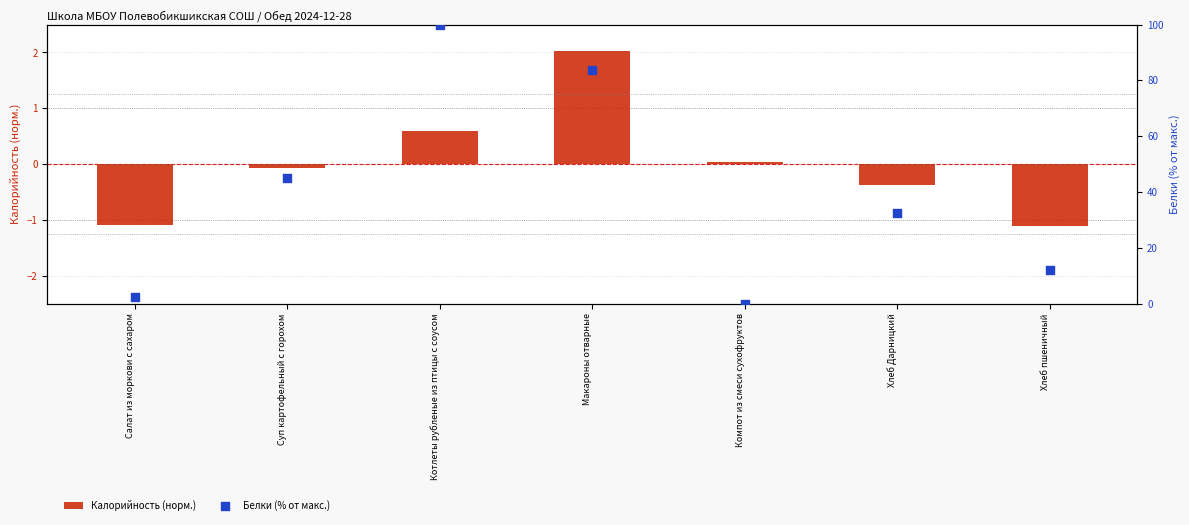

At which category is the sum across all series the highest?

Котлеты рубленые из птицы с соусом